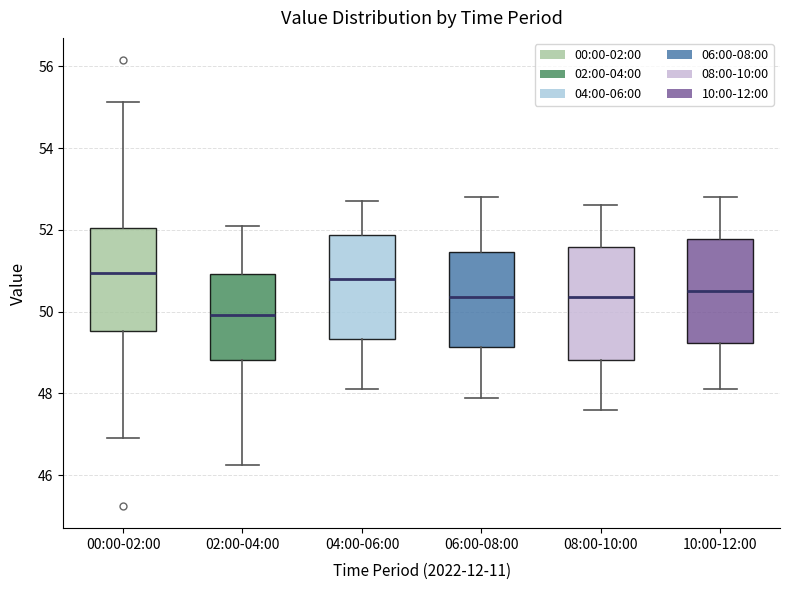

Where is the upper edge of the box for 00:00-02:00 on the y-axis? The values are not printed on the chart, so give them approximately, as read against the axis.

52.0